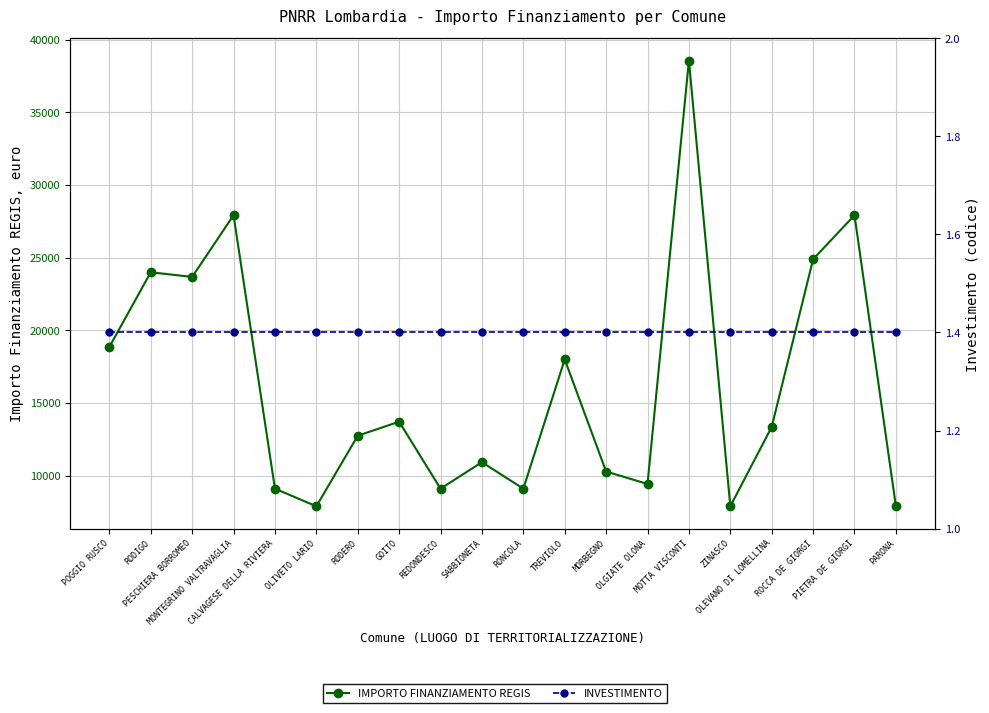

The INVESTIMENTO series shows 2.4 at ZINASCO. True or false?

False